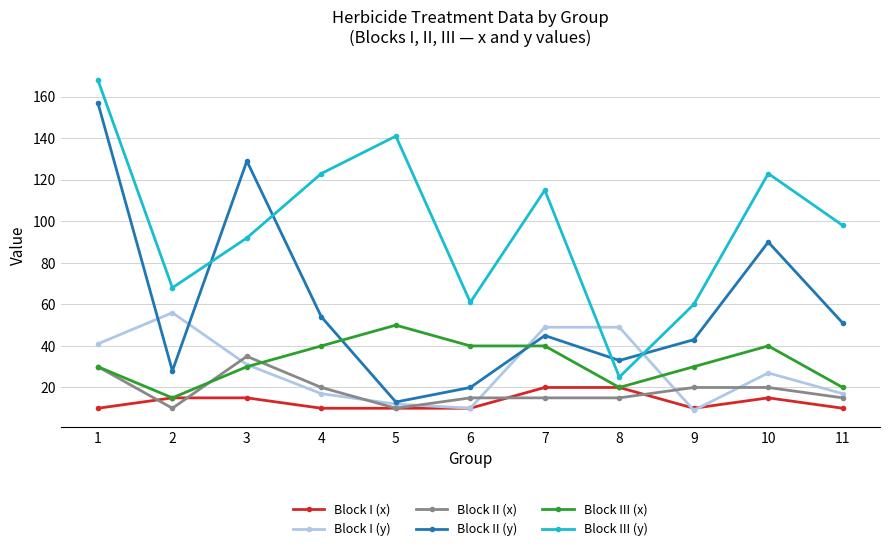

Does the chart display data point markers on the line(s)?

Yes